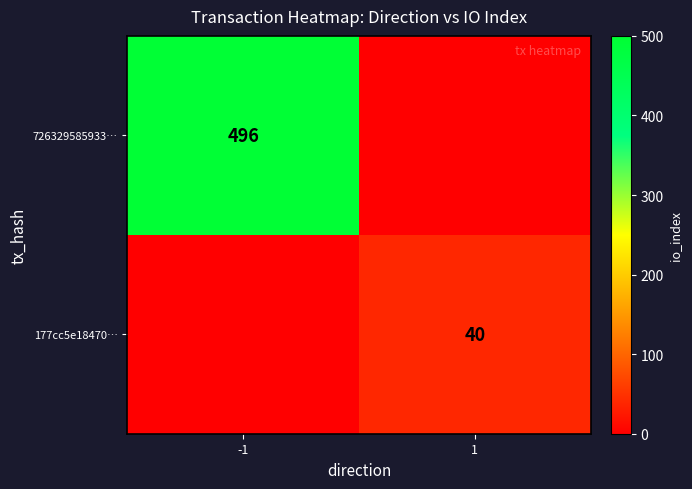

The value of 177cc5e18470… at 1 is 40. True or false?

True